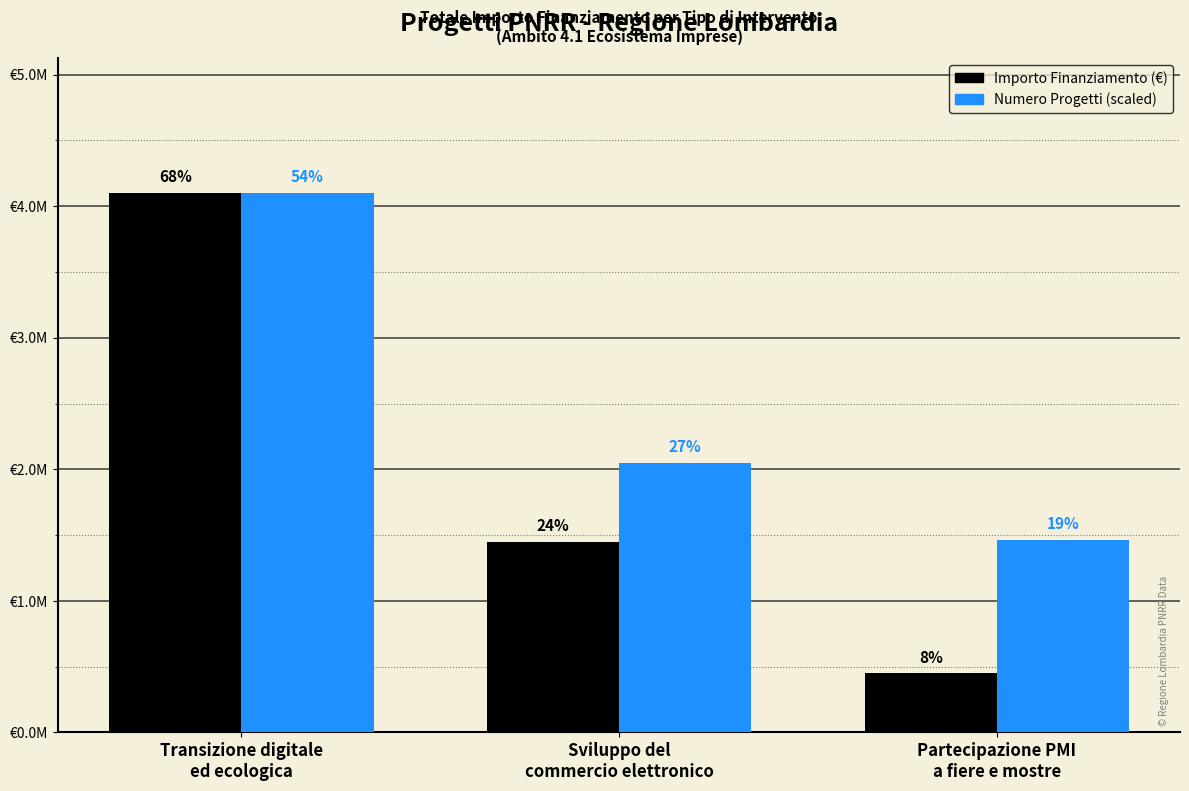

What is the sum of the Numero Progetti (scaled) values at Partecipazione PMI
a fiere e mostre and Transizione digitale
ed ecologica?

5564285.7